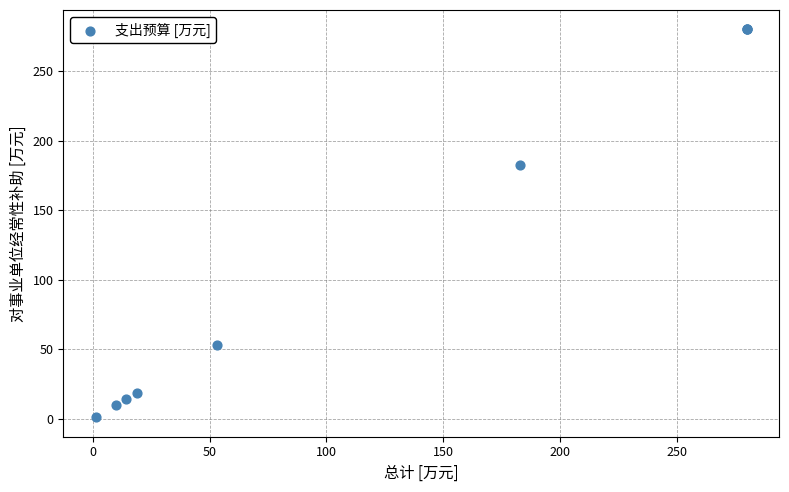

What Y value in the scatter plot is closest to 140?

182.8